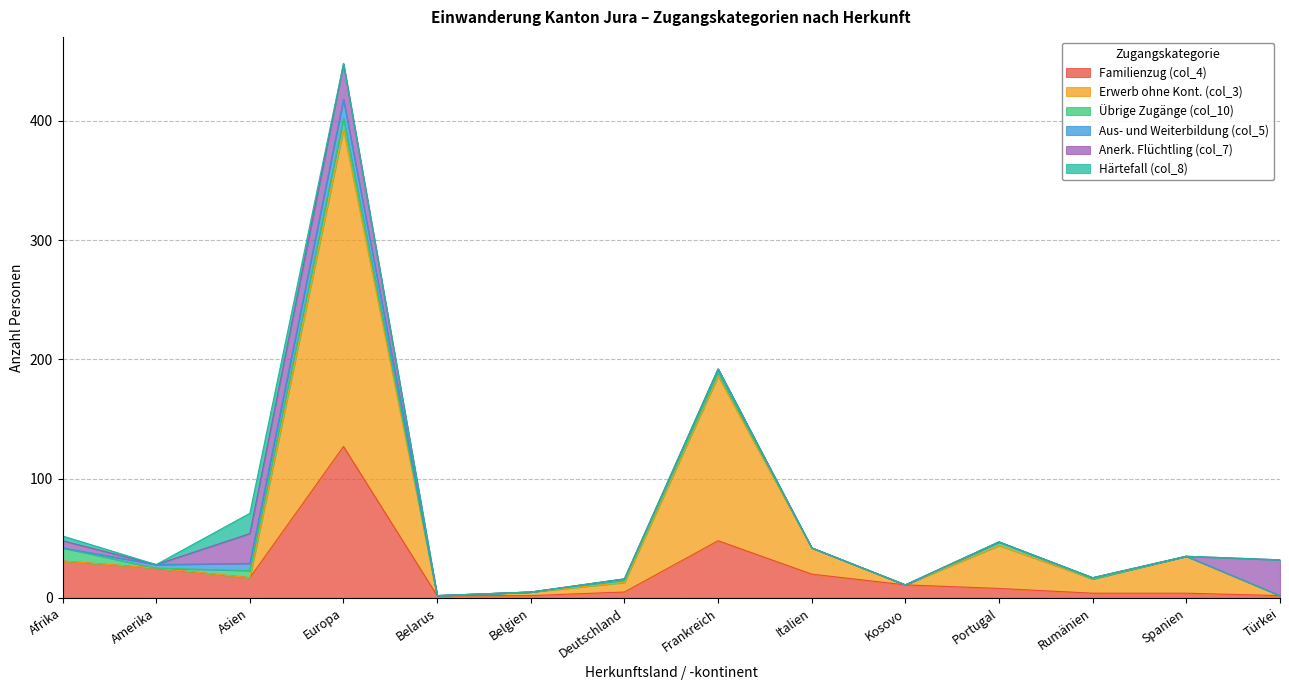

Reading left to right, transcribe all the data shown in this chart.

Familienzug (col_4): Afrika=31	Amerika=25	Asien=17	Europa=127	Belarus=2	Belgien=2	Deutschland=5	Frankreich=48	Italien=20	Kosovo=11	Portugal=8	Rumänien=4	Spanien=4	Türkei=2
Erwerb ohne Kont. (col_3): Afrika=0	Amerika=0	Asien=0	Europa=266	Belarus=0	Belgien=3	Deutschland=8	Frankreich=138	Italien=22	Kosovo=0	Portugal=36	Rumänien=12	Spanien=31	Türkei=0
Übrige Zugänge (col_10): Afrika=11	Amerika=0	Asien=6	Europa=9	Belarus=0	Belgien=0	Deutschland=2	Frankreich=3	Italien=0	Kosovo=0	Portugal=3	Rumänien=0	Spanien=0	Türkei=0
Aus- und Weiterbildung (col_5): Afrika=0	Amerika=3	Asien=6	Europa=16	Belarus=0	Belgien=0	Deutschland=1	Frankreich=3	Italien=0	Kosovo=0	Portugal=0	Rumänien=1	Spanien=0	Türkei=0
Anerk. Flüchtling (col_7): Afrika=6	Amerika=0	Asien=25	Europa=30	Belarus=0	Belgien=0	Deutschland=0	Frankreich=0	Italien=0	Kosovo=0	Portugal=0	Rumänien=0	Spanien=0	Türkei=30
Härtefall (col_8): Afrika=4	Amerika=0	Asien=17	Europa=0	Belarus=0	Belgien=0	Deutschland=0	Frankreich=0	Italien=0	Kosovo=0	Portugal=0	Rumänien=0	Spanien=0	Türkei=0